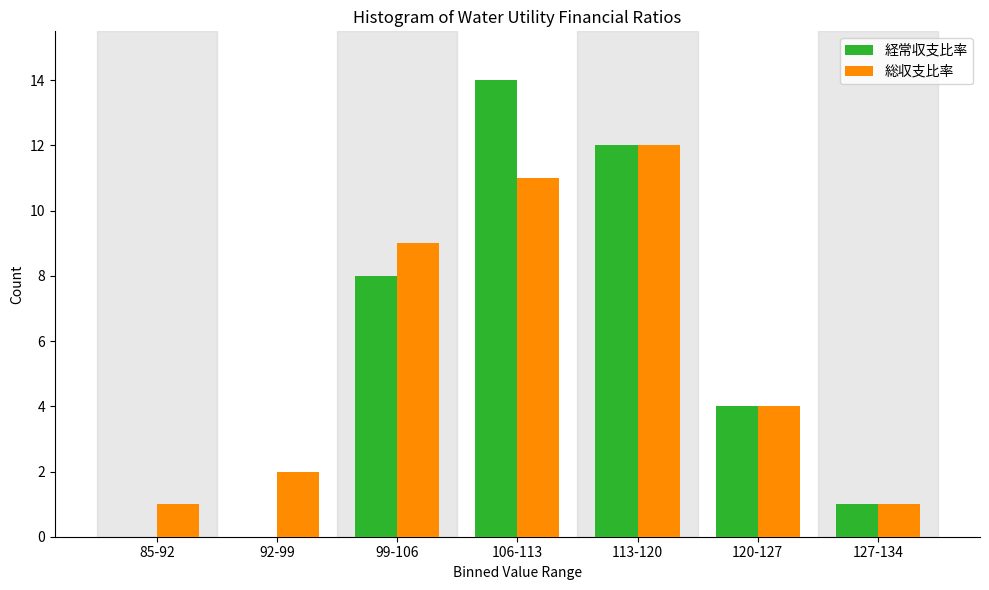

Reading left to right, list all the values displayed in this chart.

経常収支比率: 85-92=0	92-99=0	99-106=8	106-113=14	113-120=12	120-127=4	127-134=1
総収支比率: 85-92=1	92-99=2	99-106=9	106-113=11	113-120=12	120-127=4	127-134=1